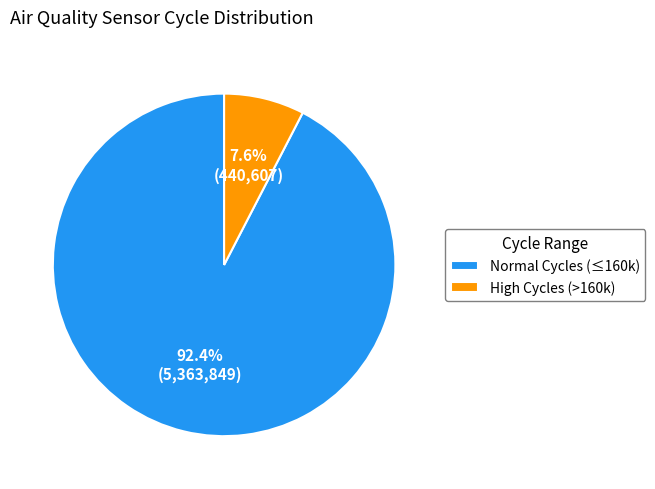

Which category accounts for the majority?

Normal Cycles (≤160k)